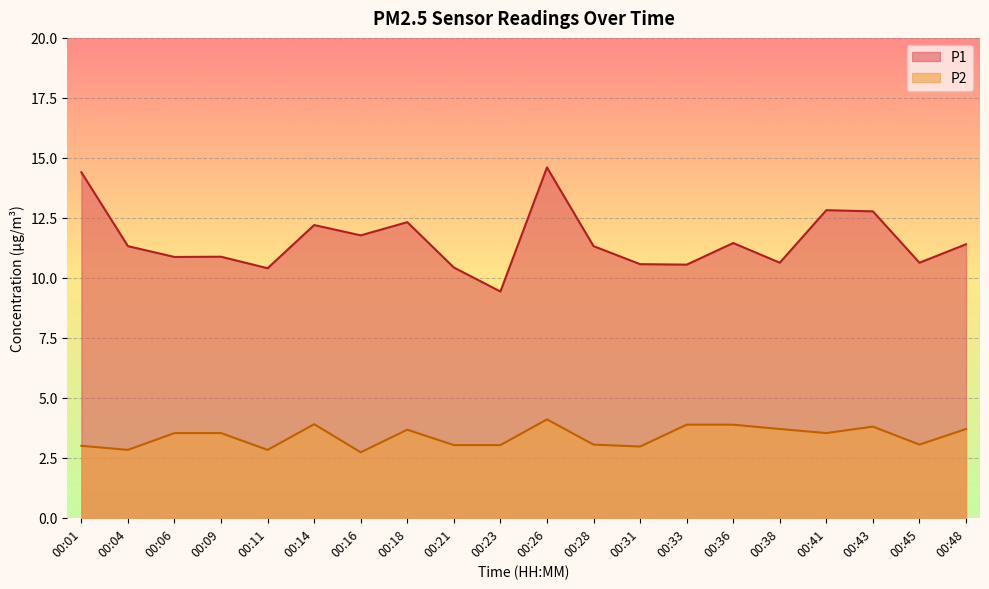

Which category has the lowest value across all series?

00:16